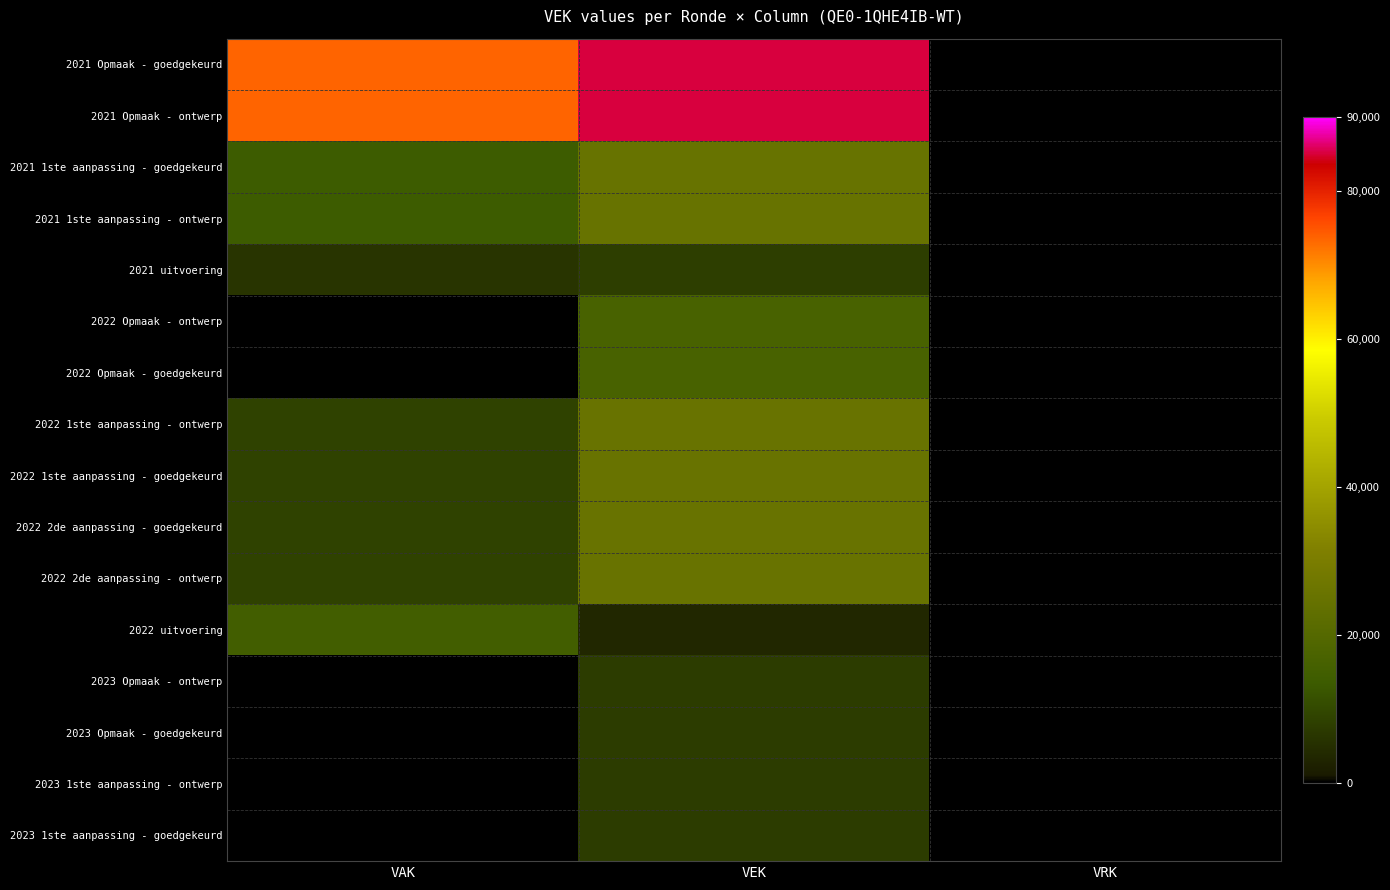

Reading left to right, what are all the values shown in this chart?

2021 Opmaak - goedgekeurd: VAK=73649	VEK=85096	VRK=0
2021 Opmaak - ontwerp: VAK=73649	VEK=85096	VRK=0
2021 1ste aanpassing - goedgekeurd: VAK=13589	VEK=25036	VRK=0
2021 1ste aanpassing - ontwerp: VAK=13589	VEK=25036	VRK=0
2021 uitvoering: VAK=6058	VEK=7988	VRK=0
2022 Opmaak - ontwerp: VAK=0	VEK=16524	VRK=0
2022 Opmaak - goedgekeurd: VAK=0	VEK=16524	VRK=0
2022 1ste aanpassing - ontwerp: VAK=8783	VEK=25307	VRK=0
2022 1ste aanpassing - goedgekeurd: VAK=8783	VEK=25307	VRK=0
2022 2de aanpassing - goedgekeurd: VAK=8783	VEK=25307	VRK=0
2022 2de aanpassing - ontwerp: VAK=8783	VEK=25307	VRK=0
2022 uitvoering: VAK=14960	VEK=3528	VRK=0
2023 Opmaak - ontwerp: VAK=0	VEK=7481	VRK=0
2023 Opmaak - goedgekeurd: VAK=0	VEK=7481	VRK=0
2023 1ste aanpassing - ontwerp: VAK=0	VEK=7481	VRK=0
2023 1ste aanpassing - goedgekeurd: VAK=0	VEK=7481	VRK=0